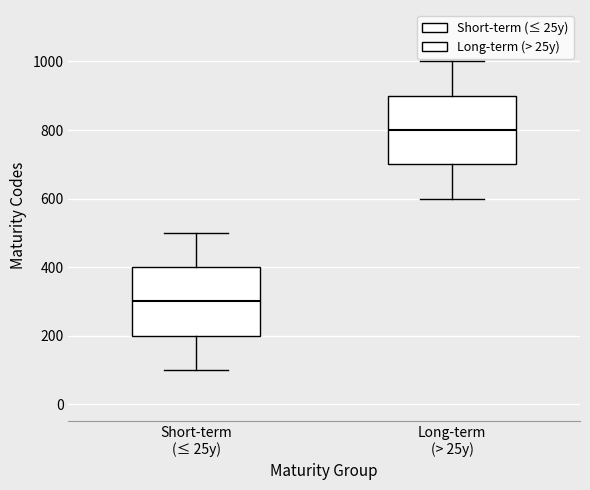

Reading left to right, read every box against the y-axis: the position of its median line, the range the box covers, and the ends of its whiskers. The values are not printed on the chart, so give them approximately, as read against the axis.

Short-term (≤ 25y): median 300, box 200 to 400, whiskers 100 to 500
Long-term (> 25y): median 800, box 700 to 900, whiskers 600 to 1000